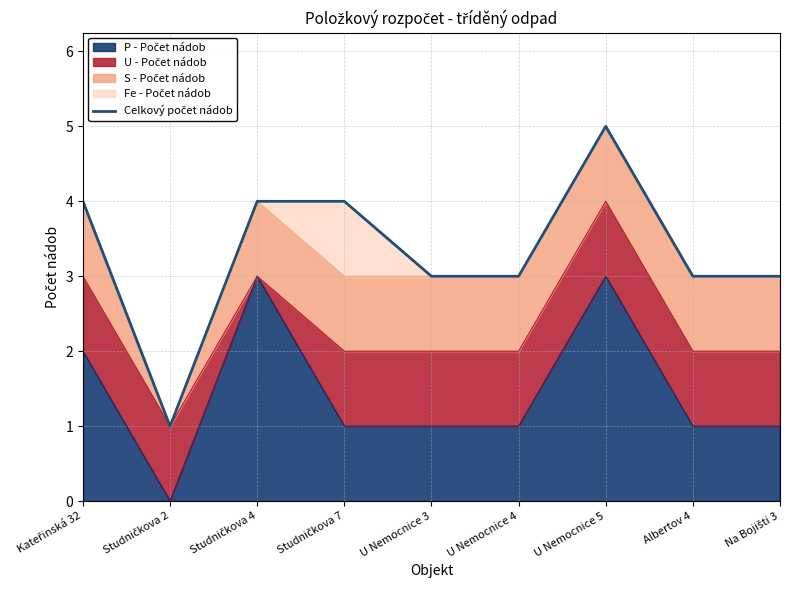

Approximately how many times larger is the value at Studničkova 4 compared to Na Bojišti 3?

1.3